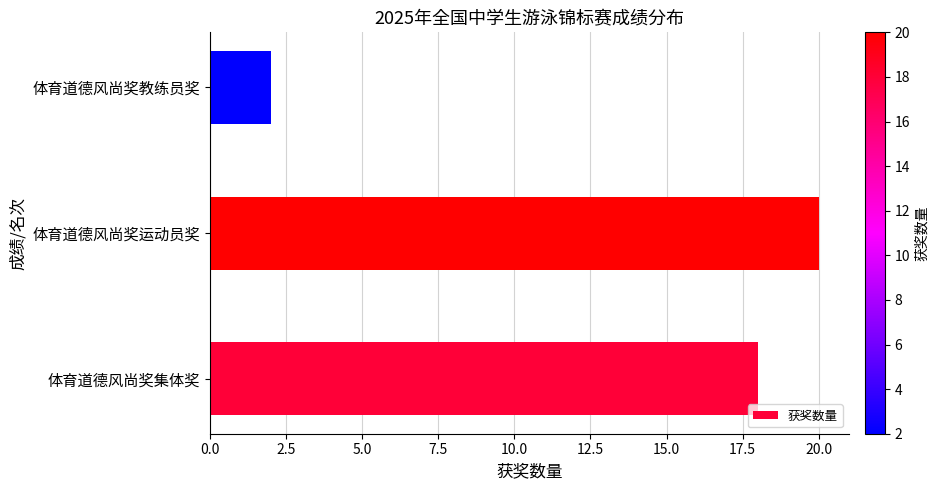

What is the greatest value displayed?

20